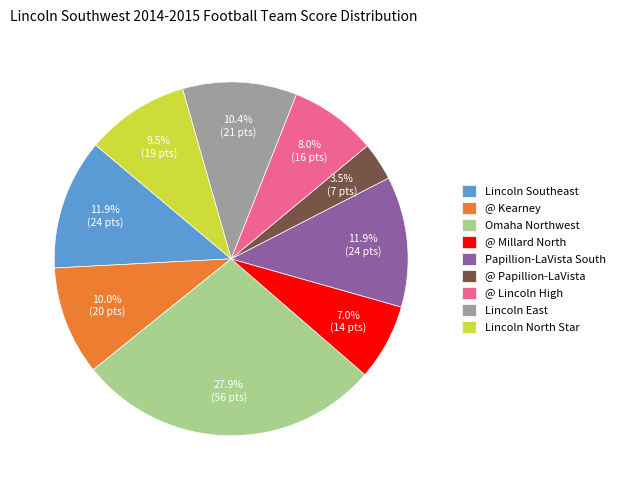

To the nearest percent, what is the combined percentage of @ Lincoln High and @ Kearney?

18%